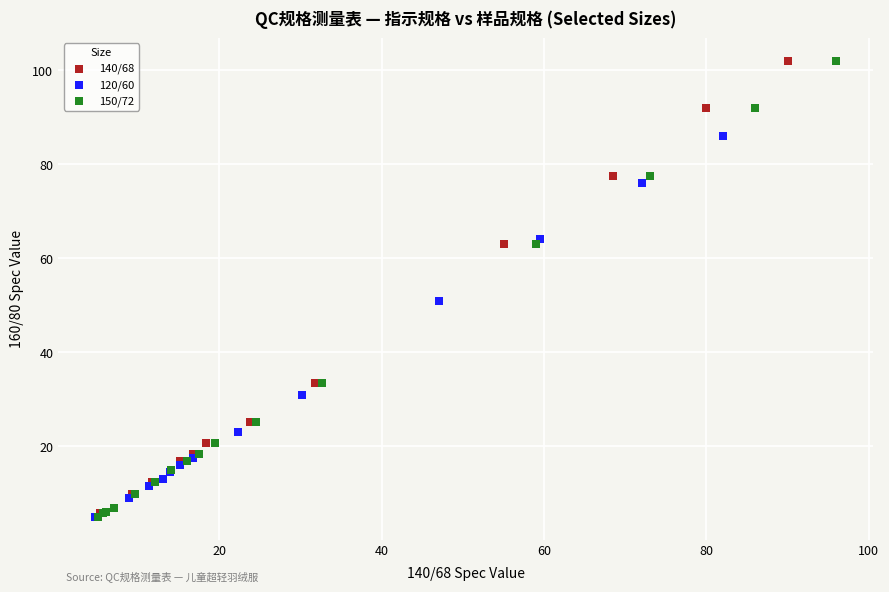

What are all the series names shown in the legend?

140/68, 120/60, 150/72